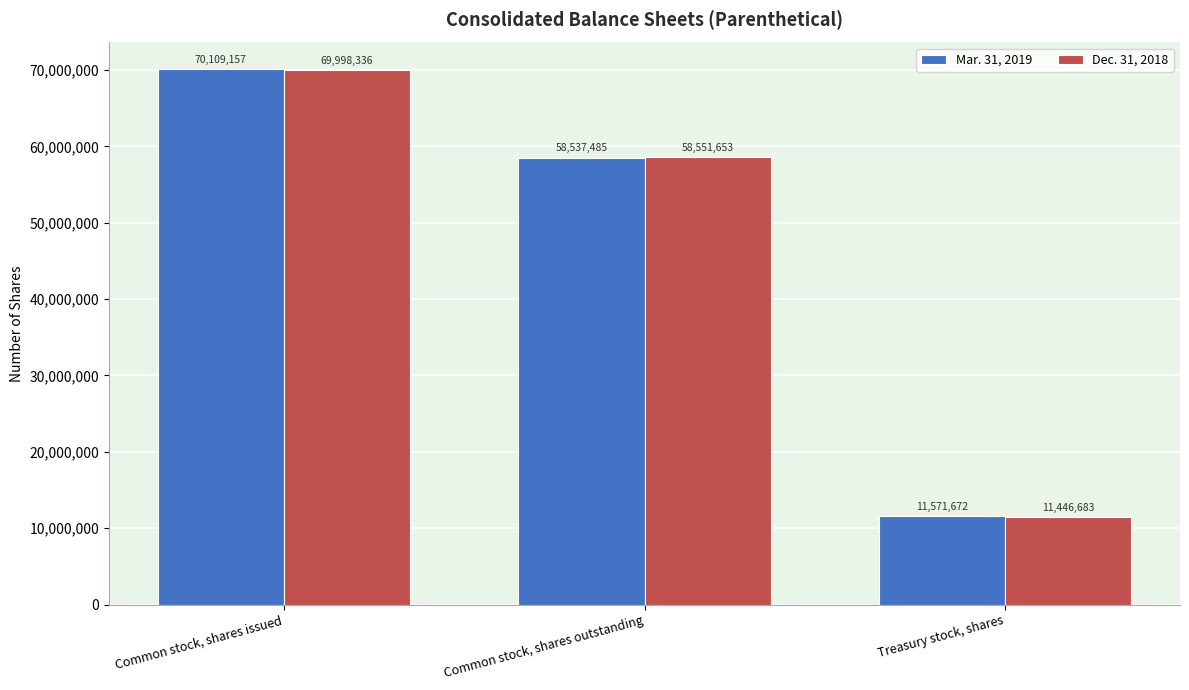

What is the label of the 1st bar from the left?

Common stock, shares issued